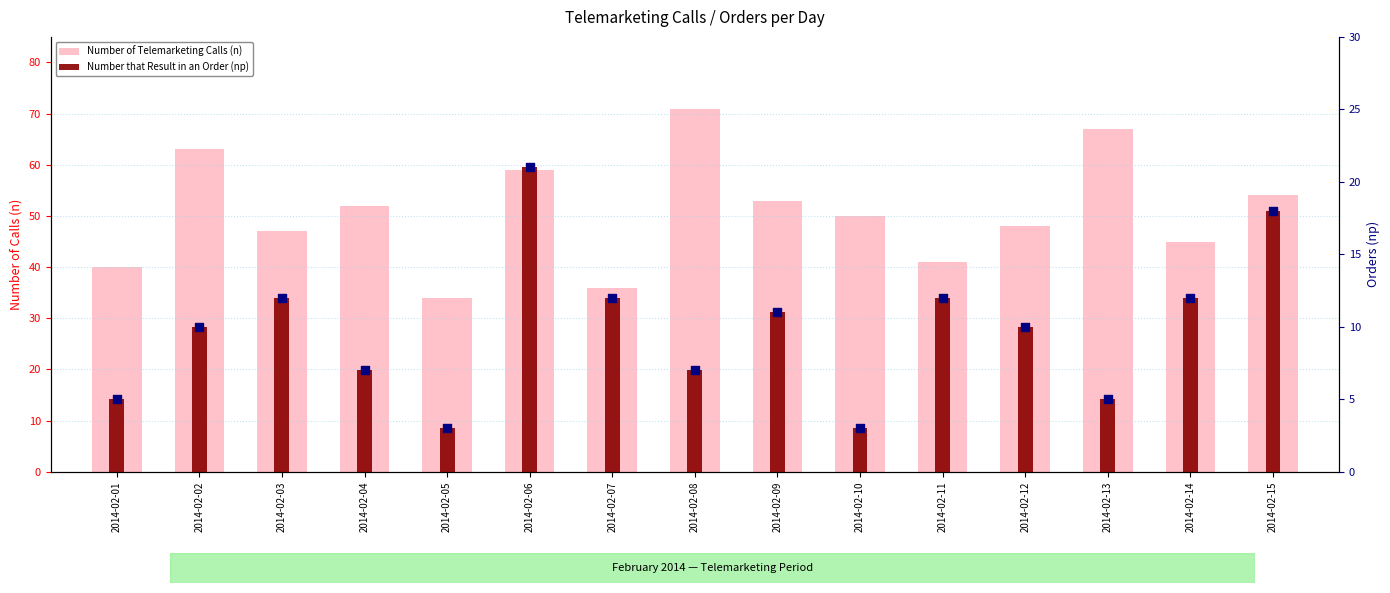

Is the value of Number that Result in an Order (np) at 2014-02-02 greater than the value of Number of Telemarketing Calls (n) at 2014-02-09?

No